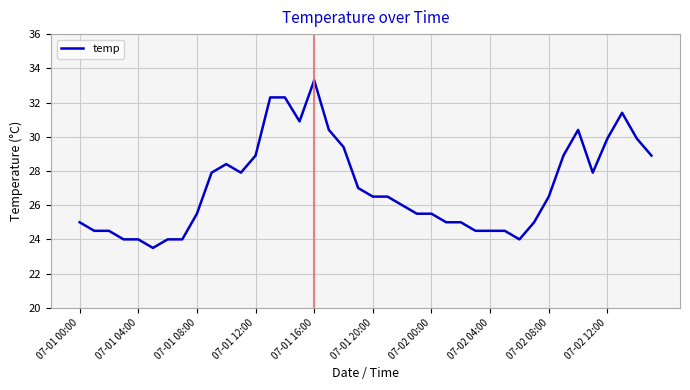

What is the average value?

27.1